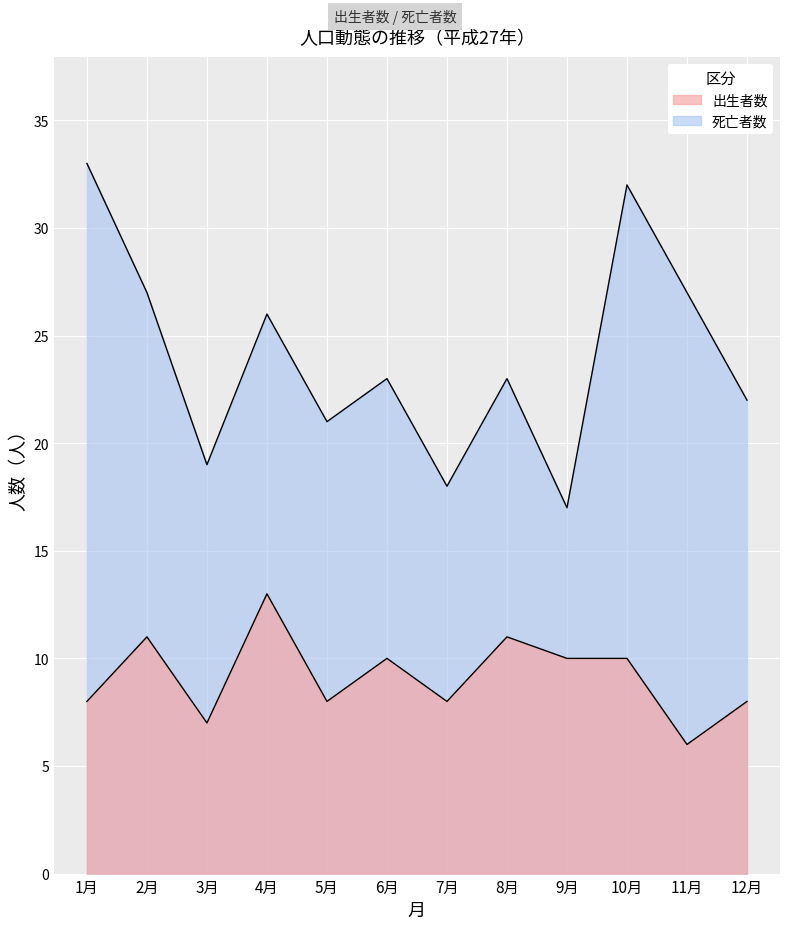

At which category does 出生者数 reach its first local peak?

2月